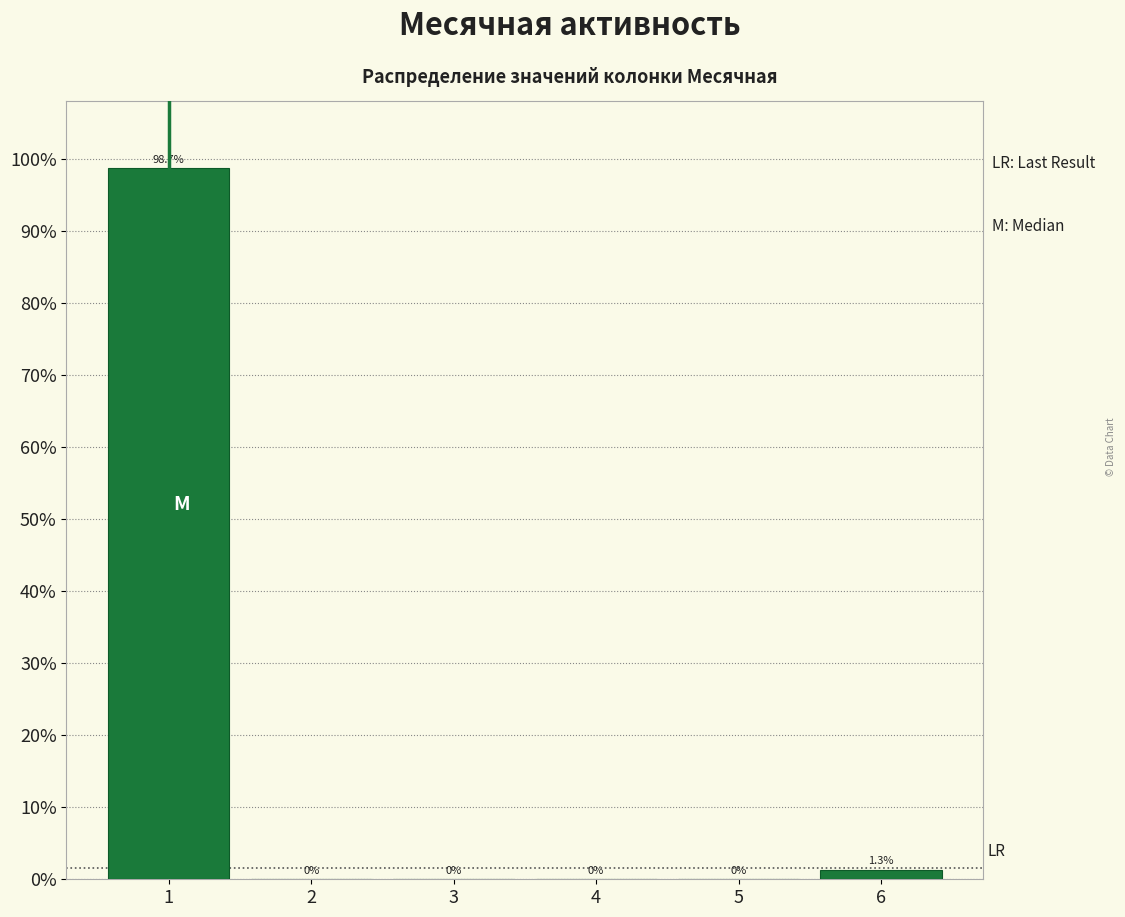

Over which range of the x-axis is the bar tallest?

0.5 to 1.5